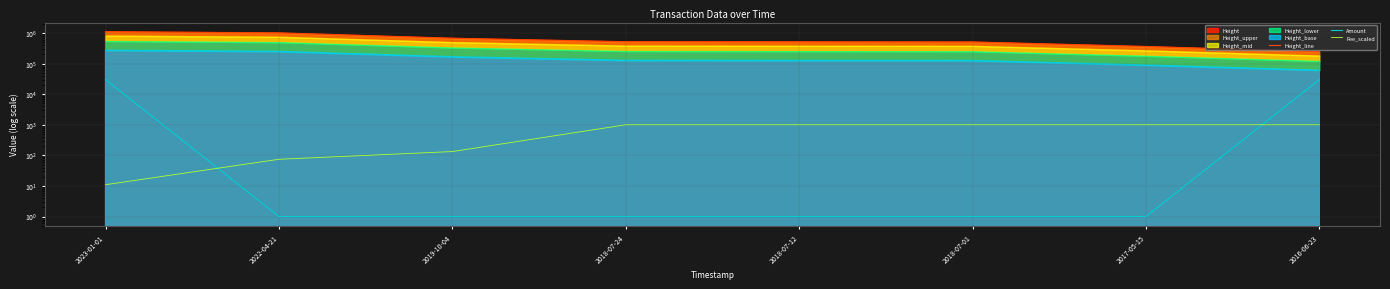

What is the spread (max minus min) of values at 2018-07-12?

511372.0